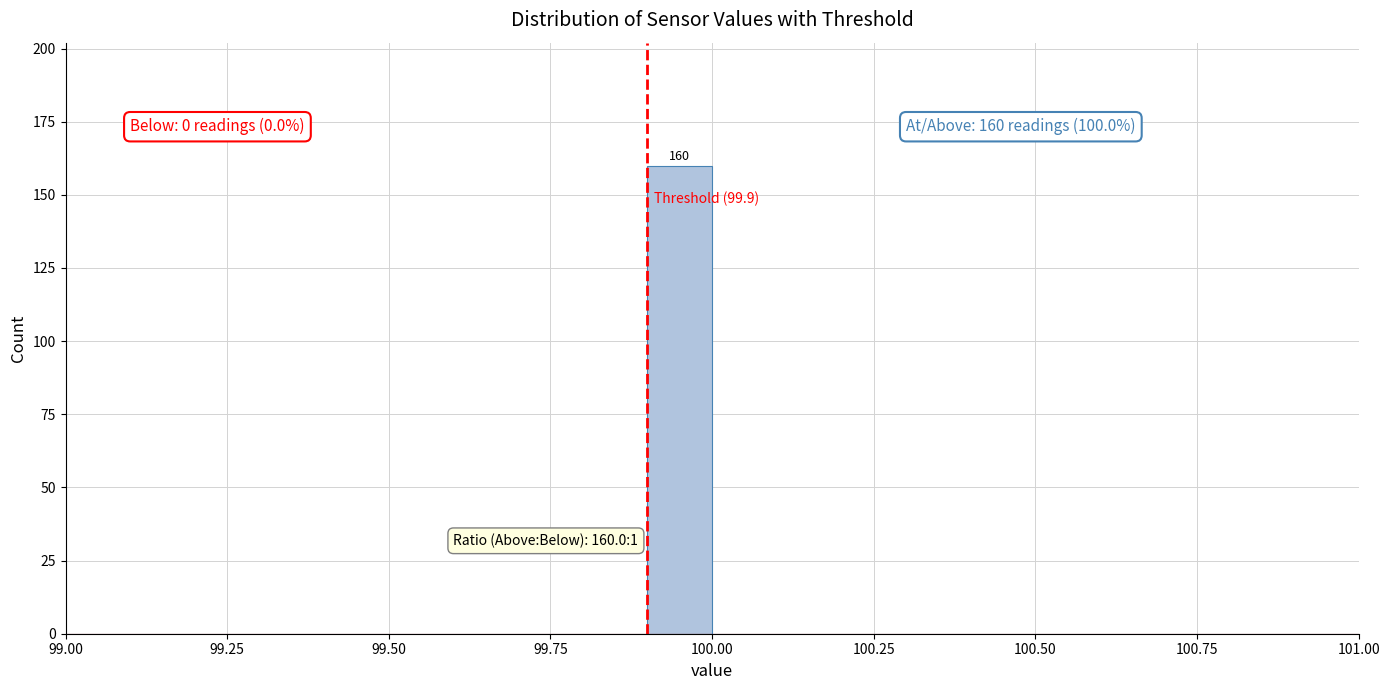

Around what value on the x-axis is the tallest bar? Give the approximate position of its centre, as read against the axis.

99.95